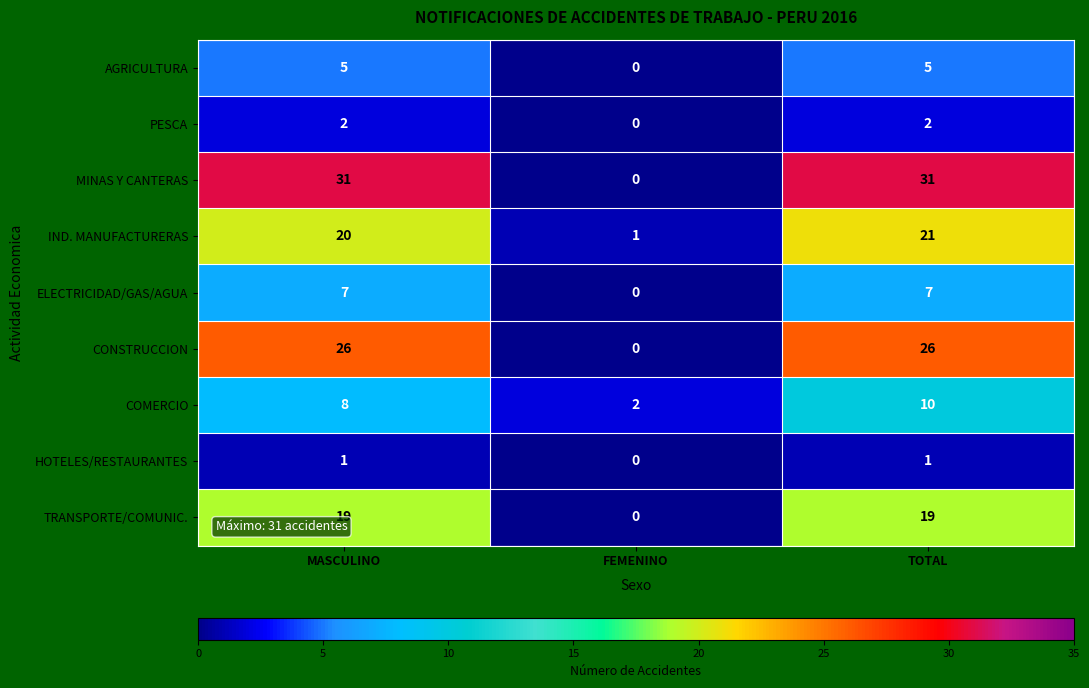

Which category has the lowest value across all series?

FEMENINO